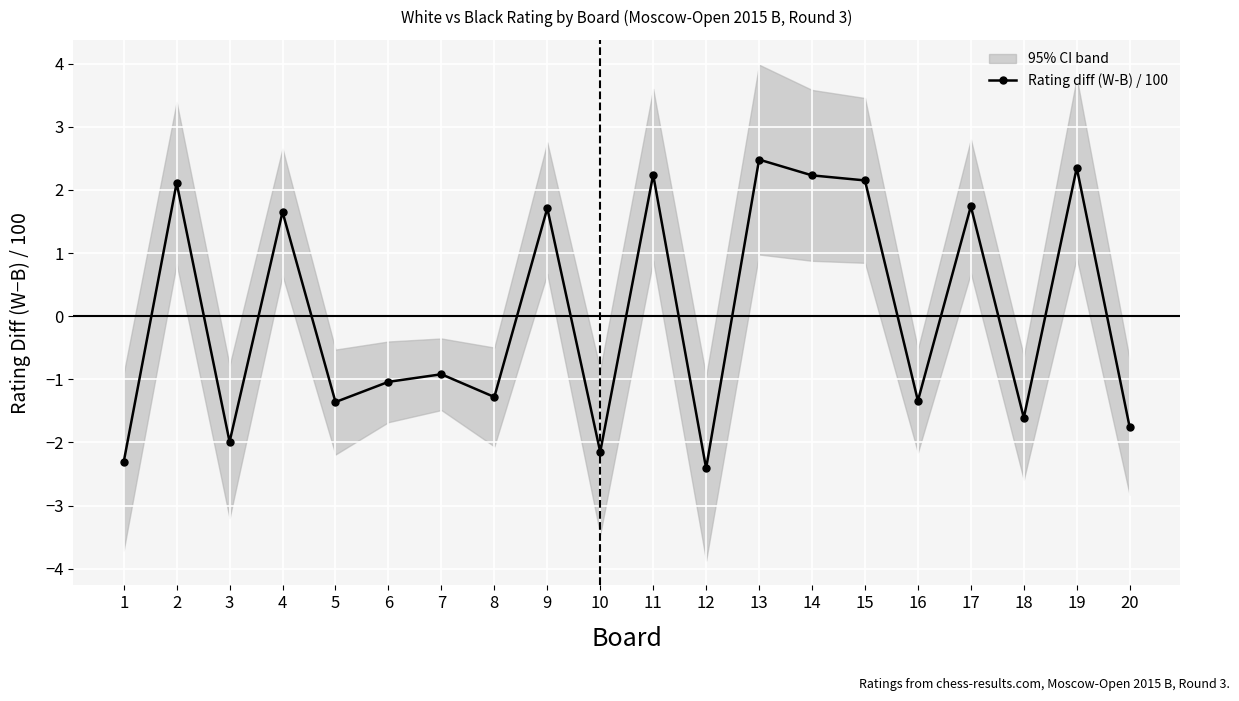

Rank the categories by value from highest to lowest.

13, 19, 11, 14, 15, 2, 17, 9, 4, 7, 6, 8, 16, 5, 18, 20, 3, 10, 1, 12